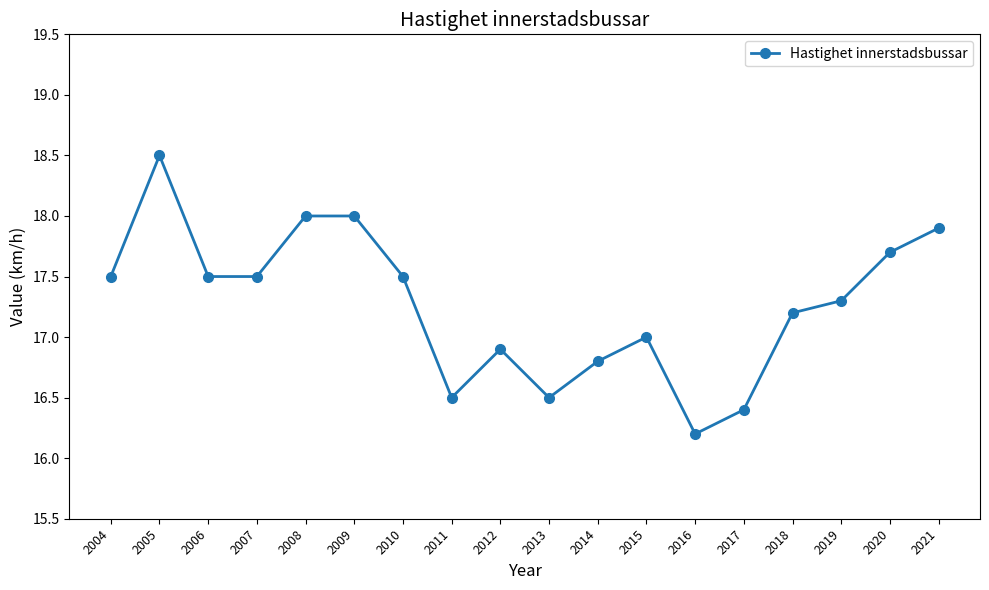

How many lines are shown in the chart?

1